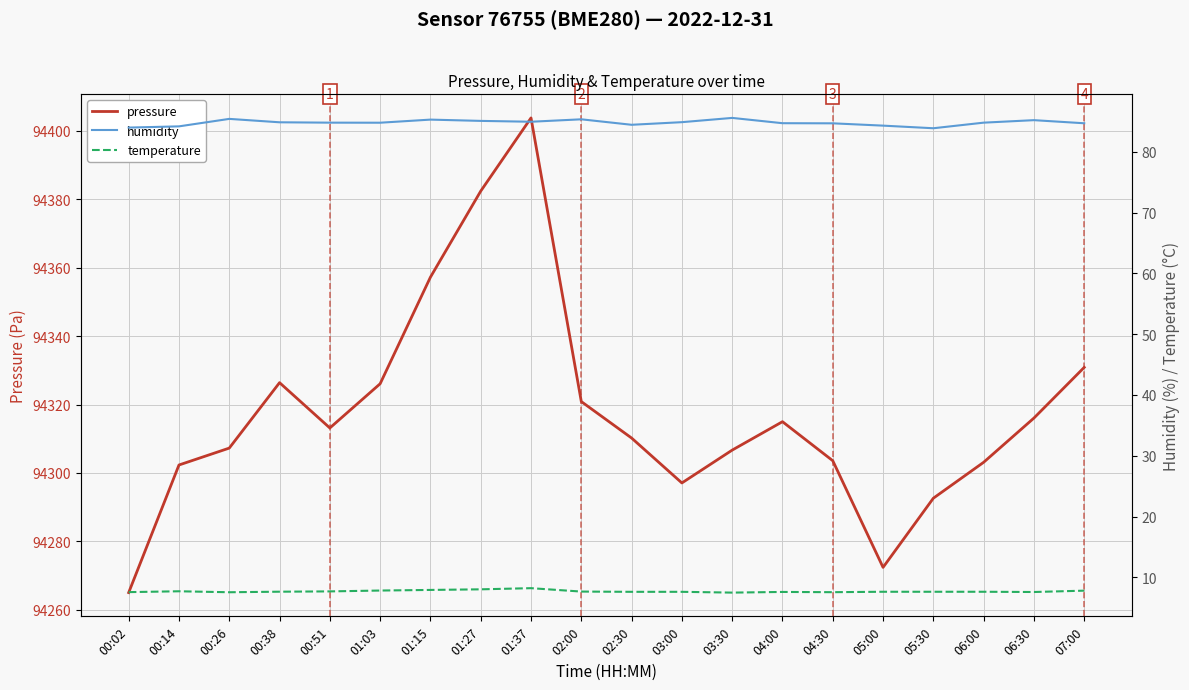

List the series in order of their peak value, lowest first.

temperature, humidity, pressure